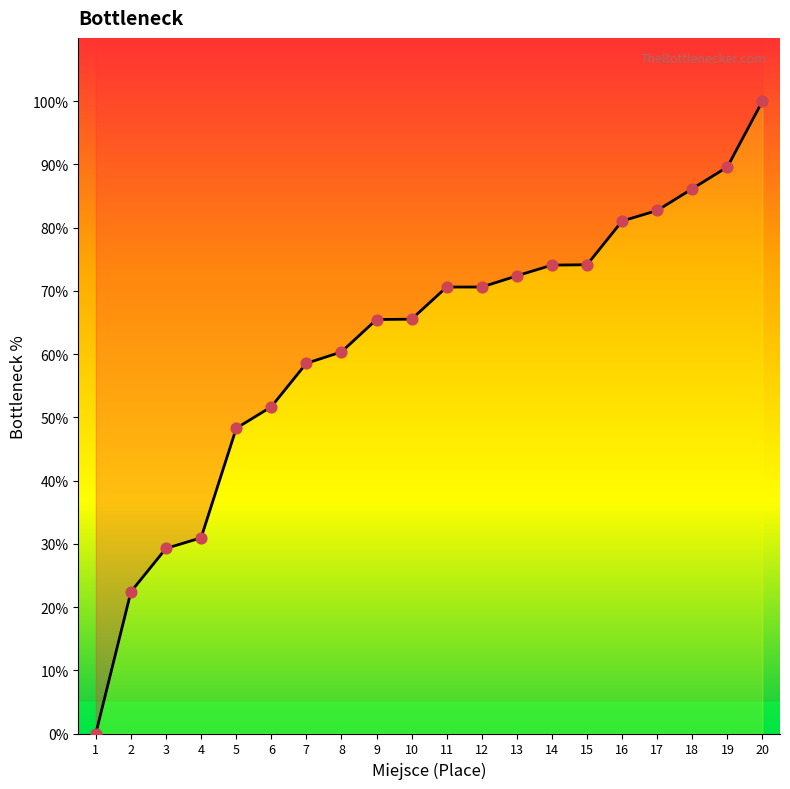

Which has a higher value, 10 or 1?

10